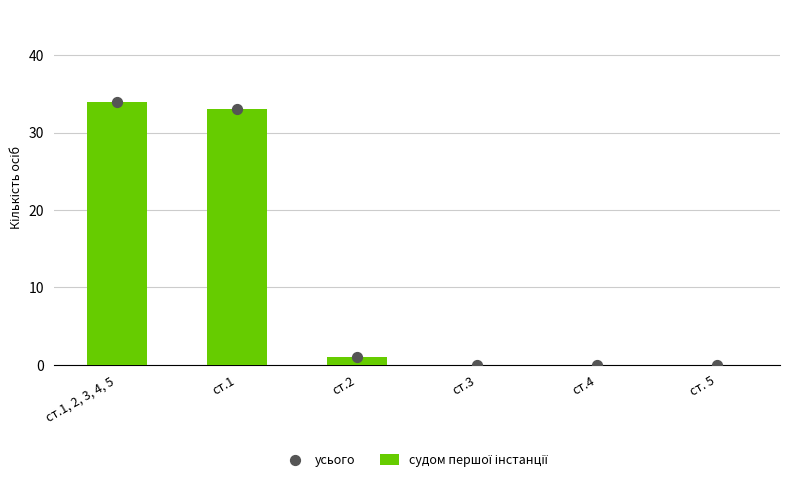

Is the value of усього at ст.4 greater than the value of судом першої інстанції at ст.1?

No